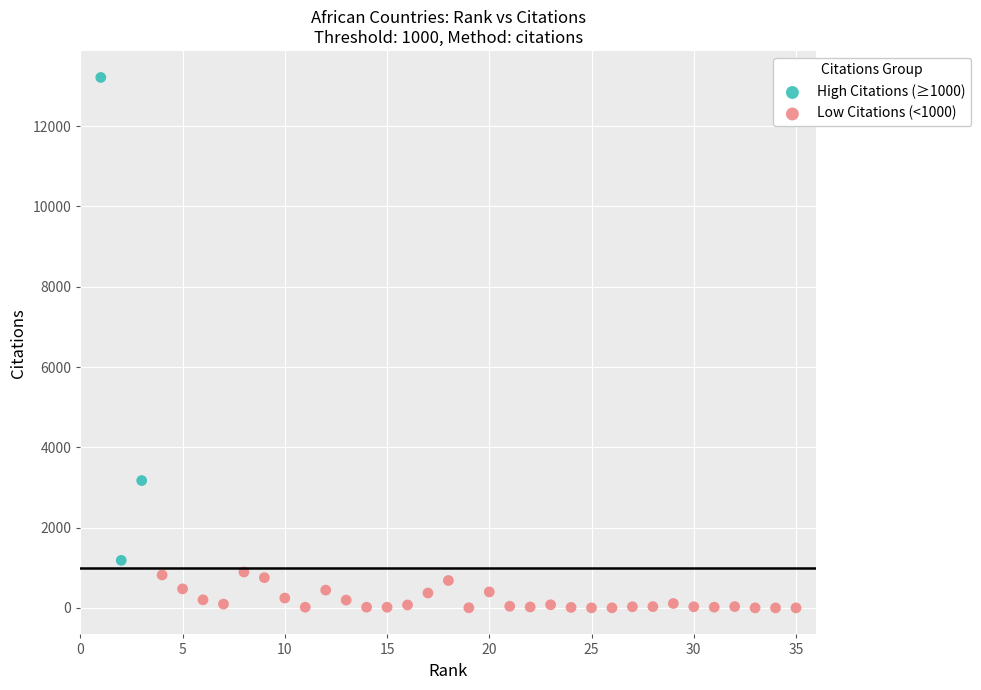

Which series reaches the maximum Y coordinate?

High Citations (≥1000)